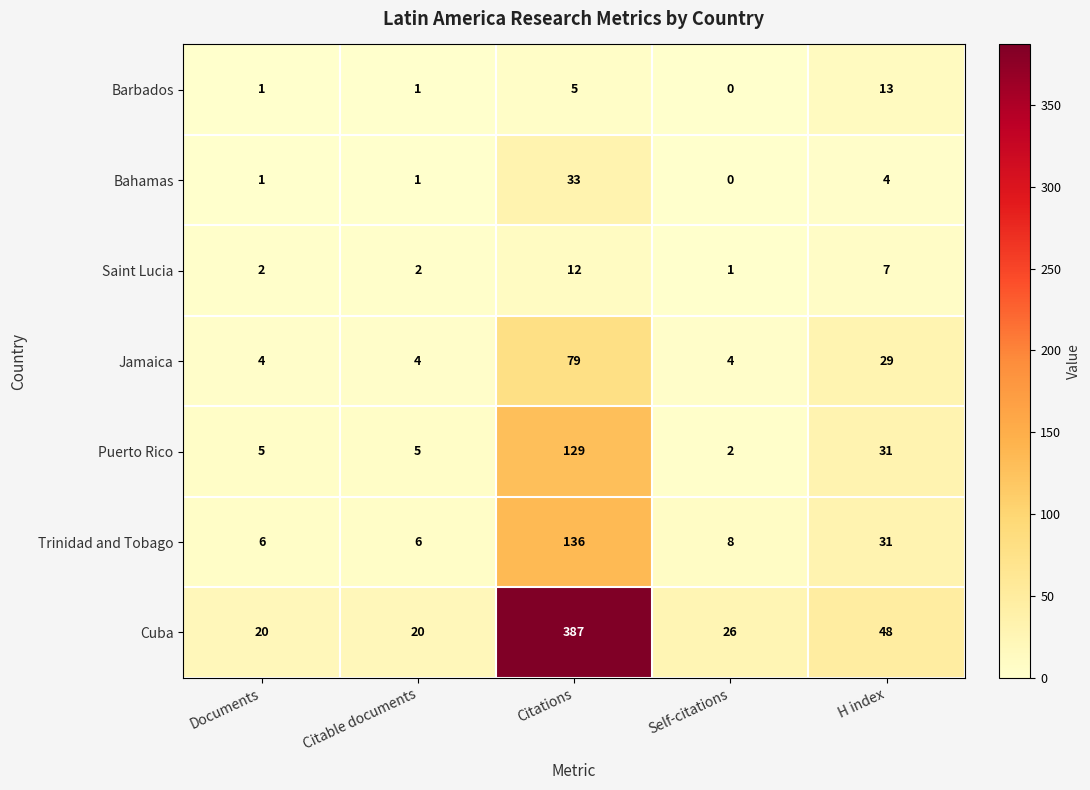

What is the difference between the highest and lowest values at Self-citations?

26